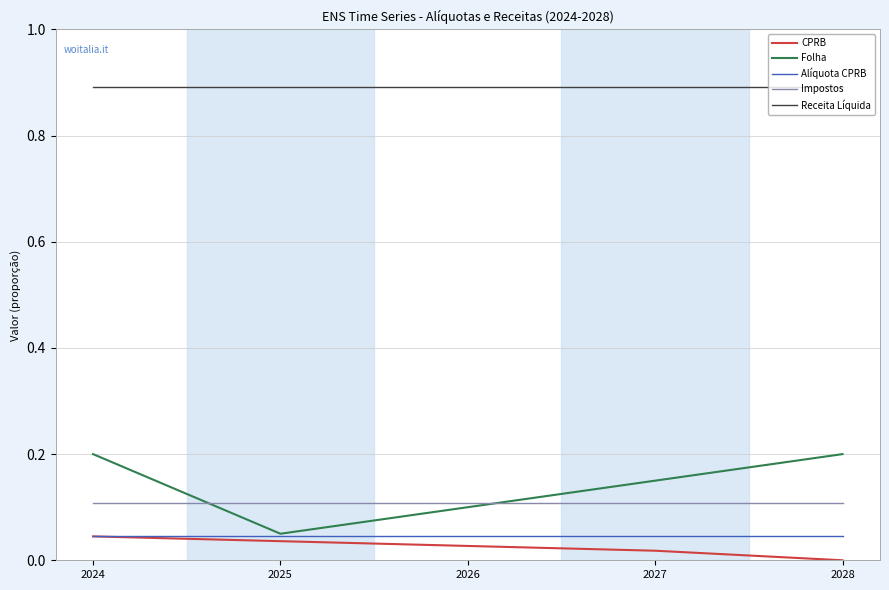

What is the total value across all series at 2025?

1.1